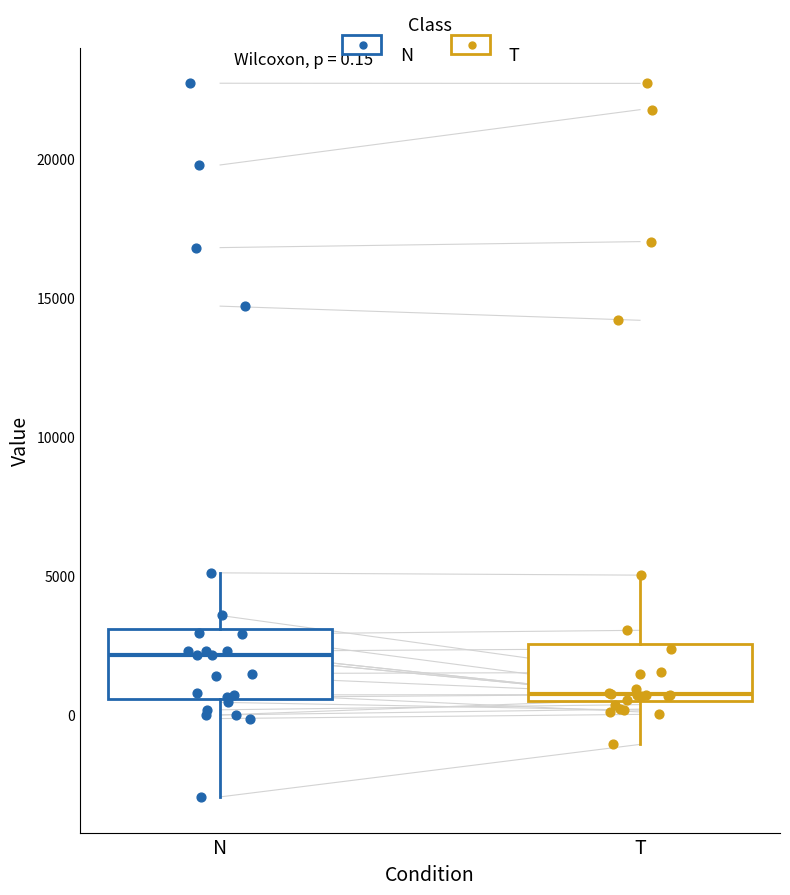

Which box has the highest median line?

N